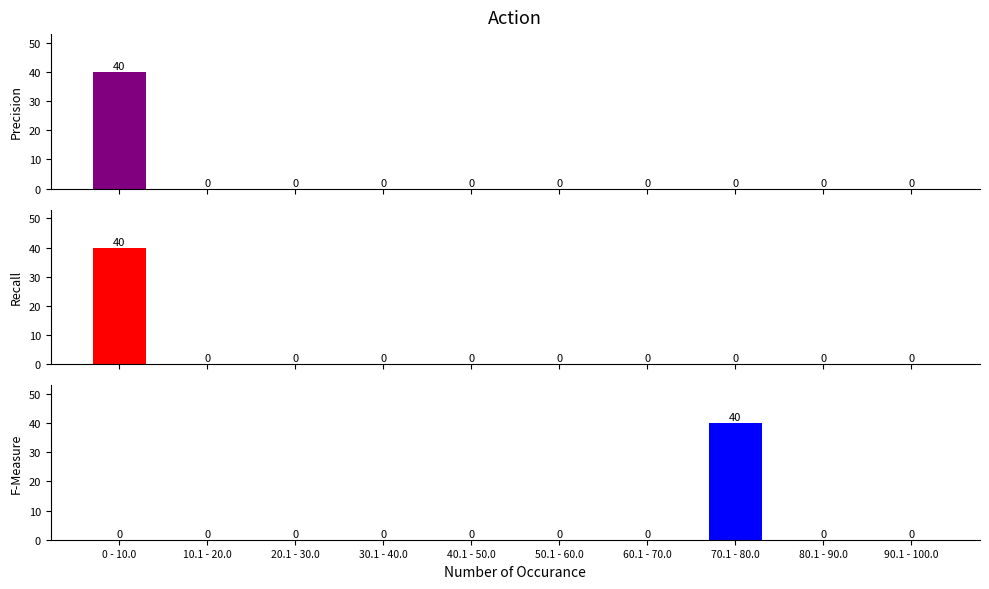

Is it true that BME280_humidity equals 0 at 60.1 - 70.0?

True